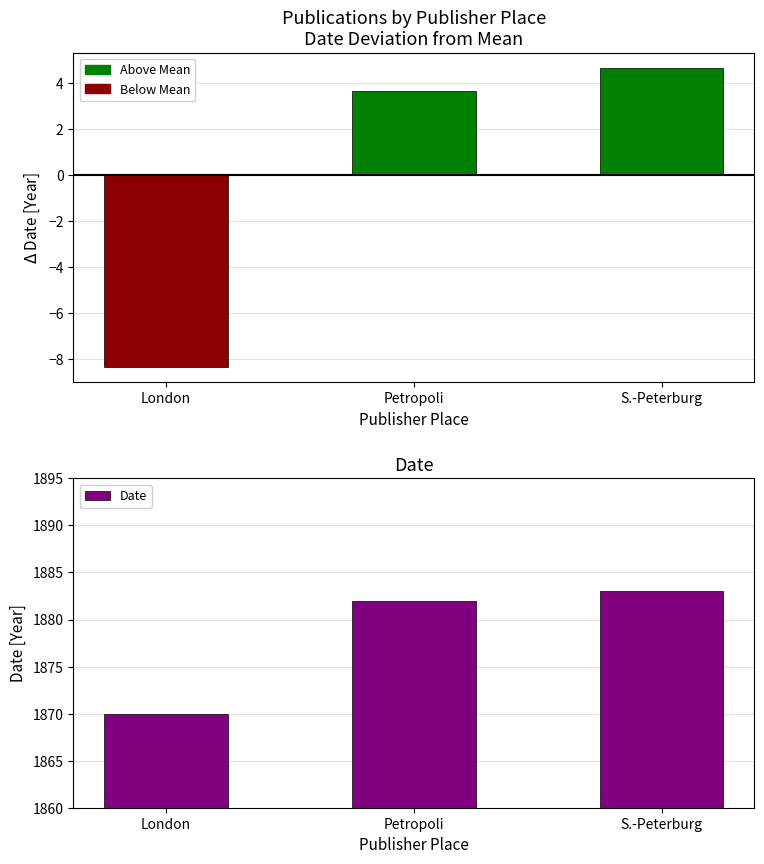

Reading right to left, list all the values displayed in this chart.

1883	1882	1870